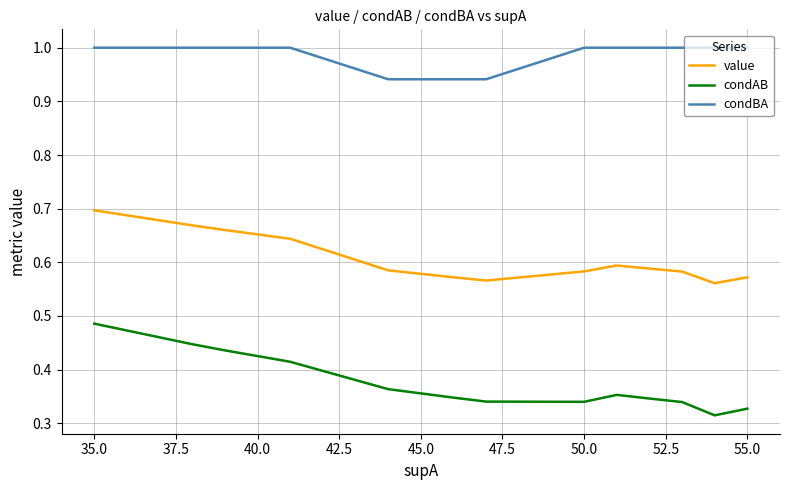

Is the value of condBA at 32.5 greater than the value of condAB at 50.0?

Yes